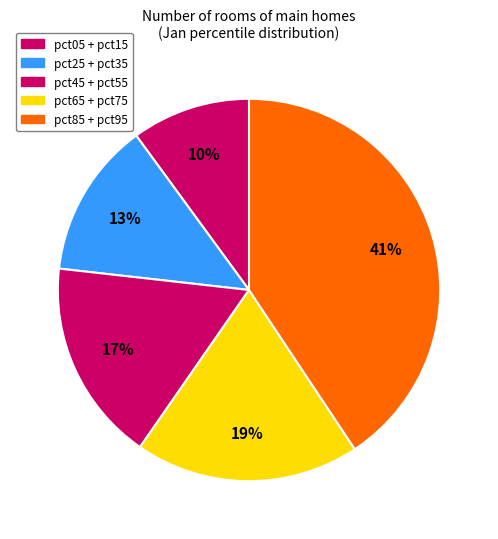

How many segments does this pie chart have?

5